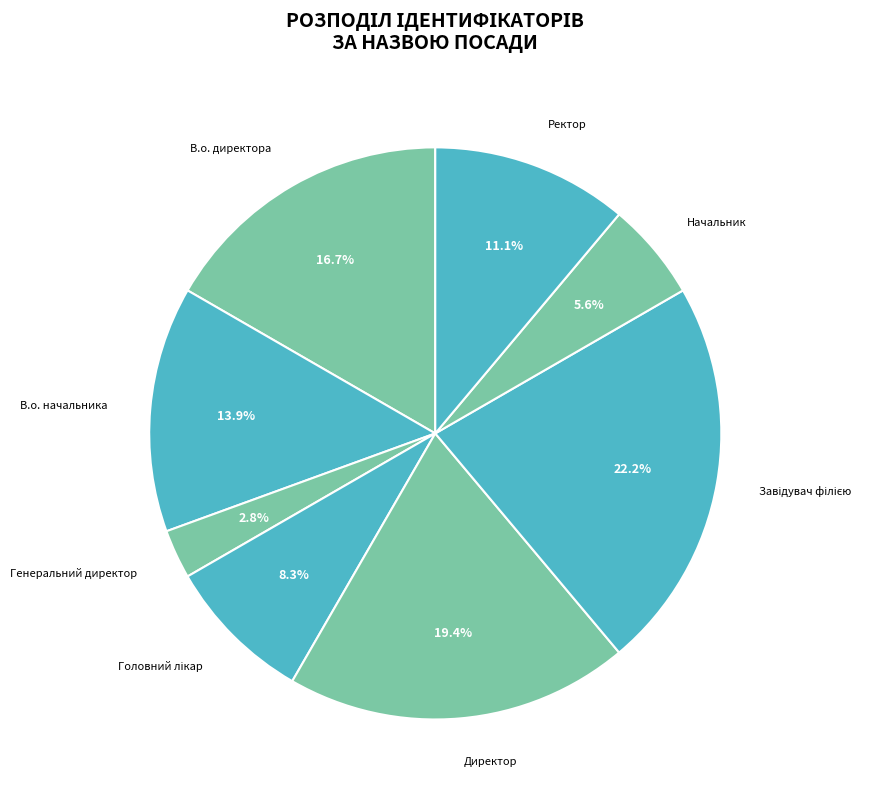

Is Ректор the majority of the pie?

No